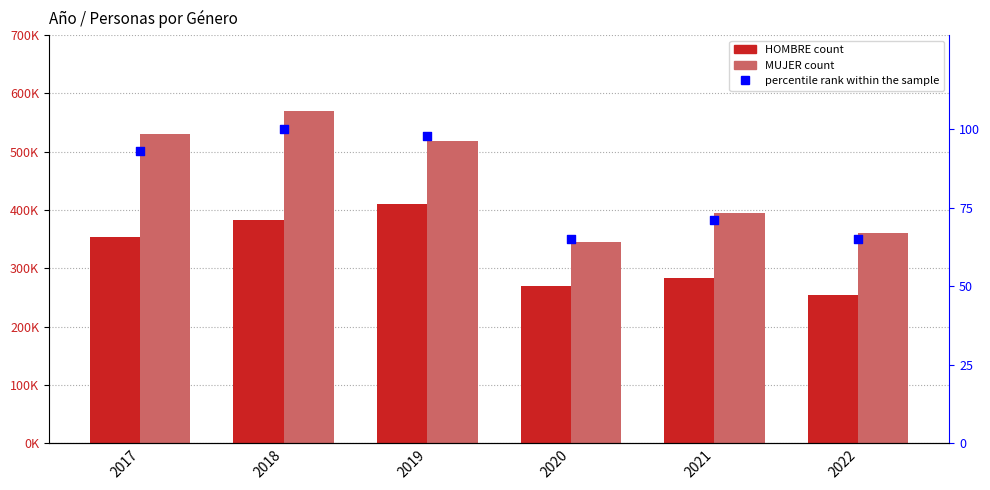

Which series contains the lowest Y value?

percentile rank within the sample